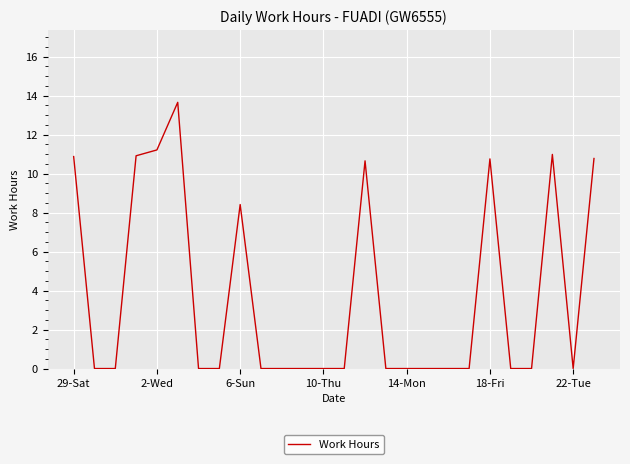

What is the maximum value shown in the chart?

13.7